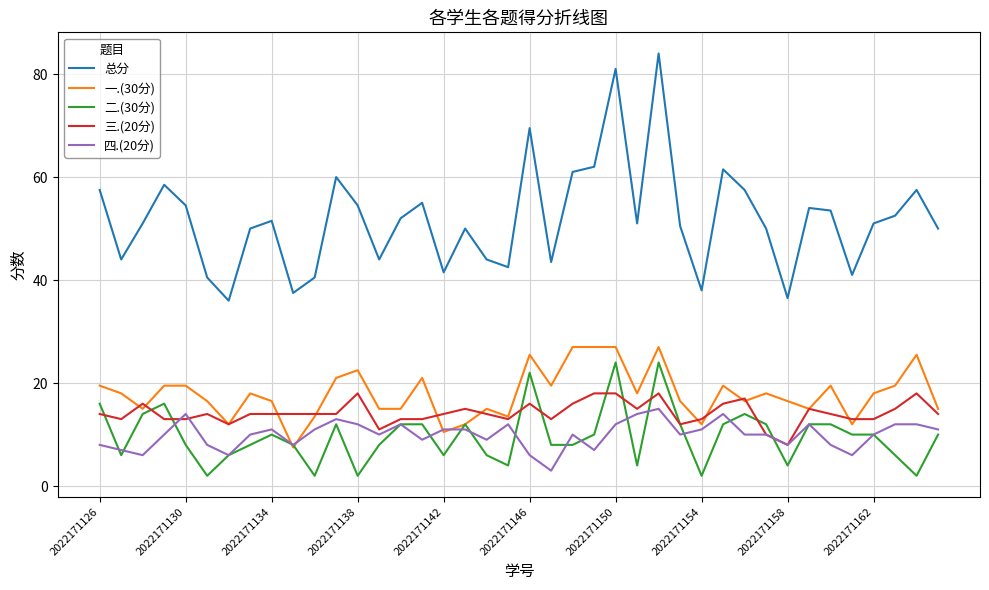

Which series has the largest total across all categories?

总分